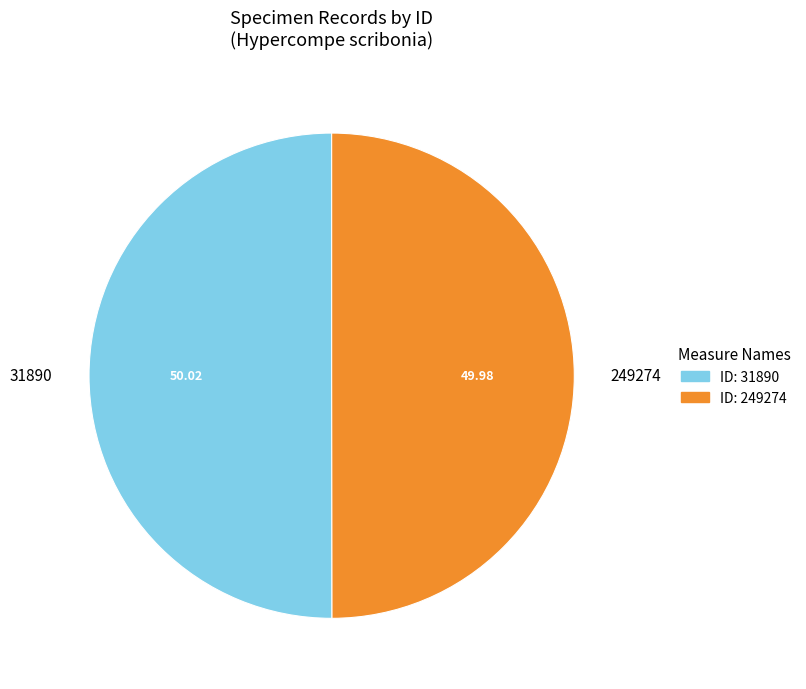

Approximately how many times larger is the value at 249274 compared to 31890?

1.0